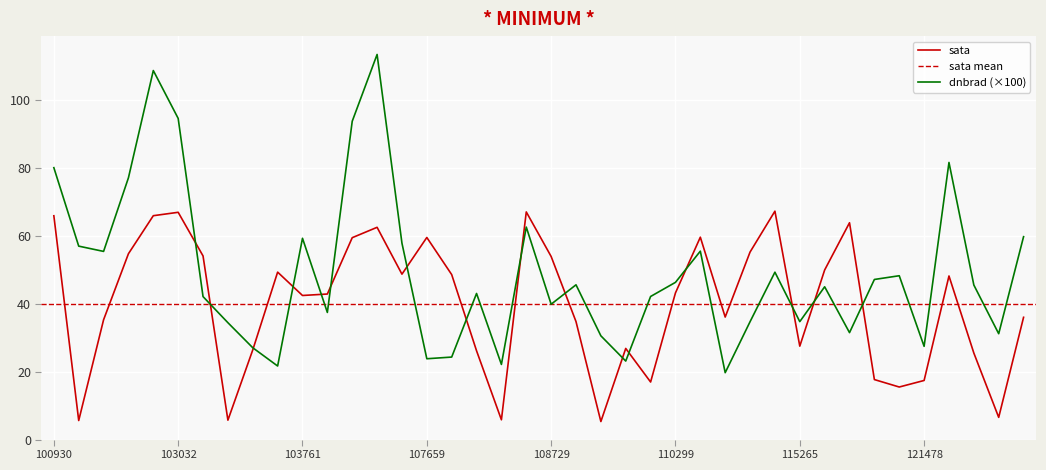

How many values in the sata series are below 43?

20